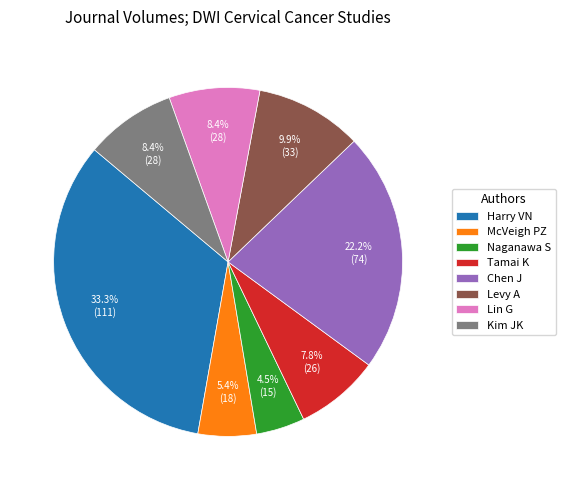

What is the largest slice in the pie chart?

Harry VN